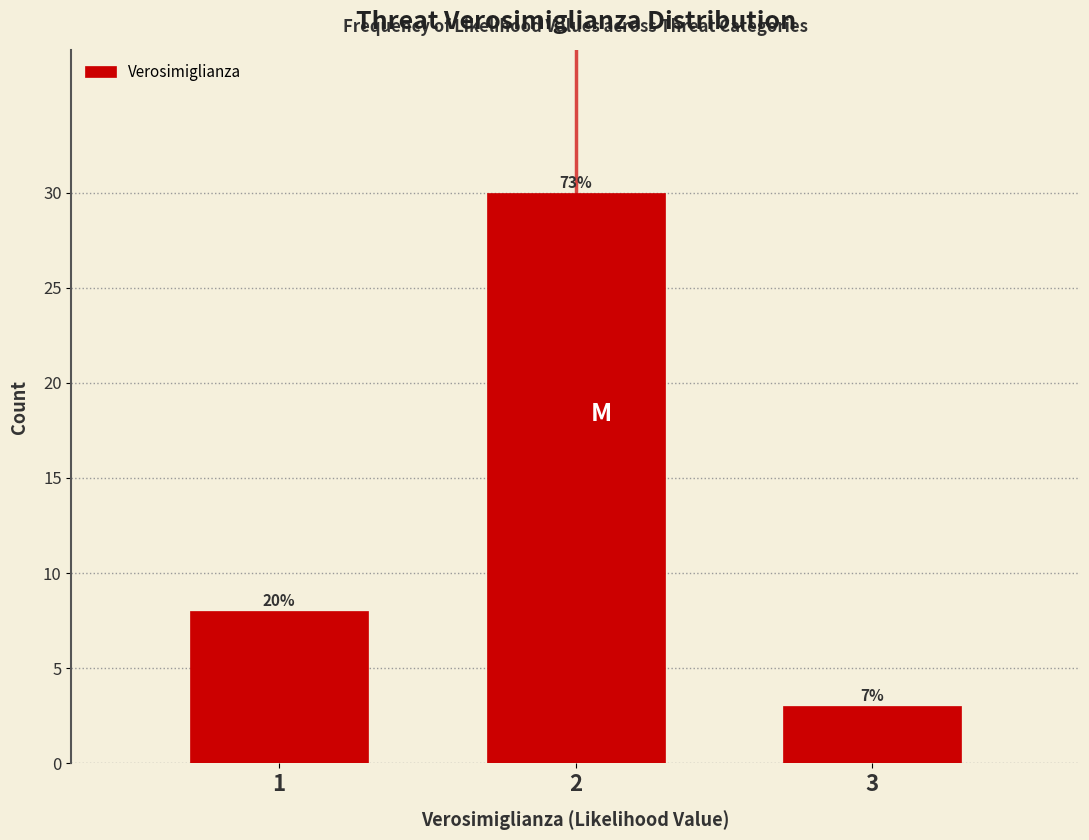

Does the chart contain any negative values?

No